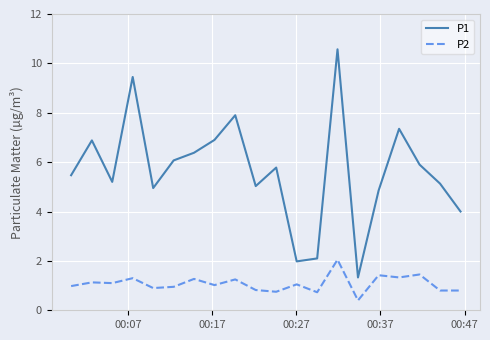

At how many categories does at least one series exceed 8?

2